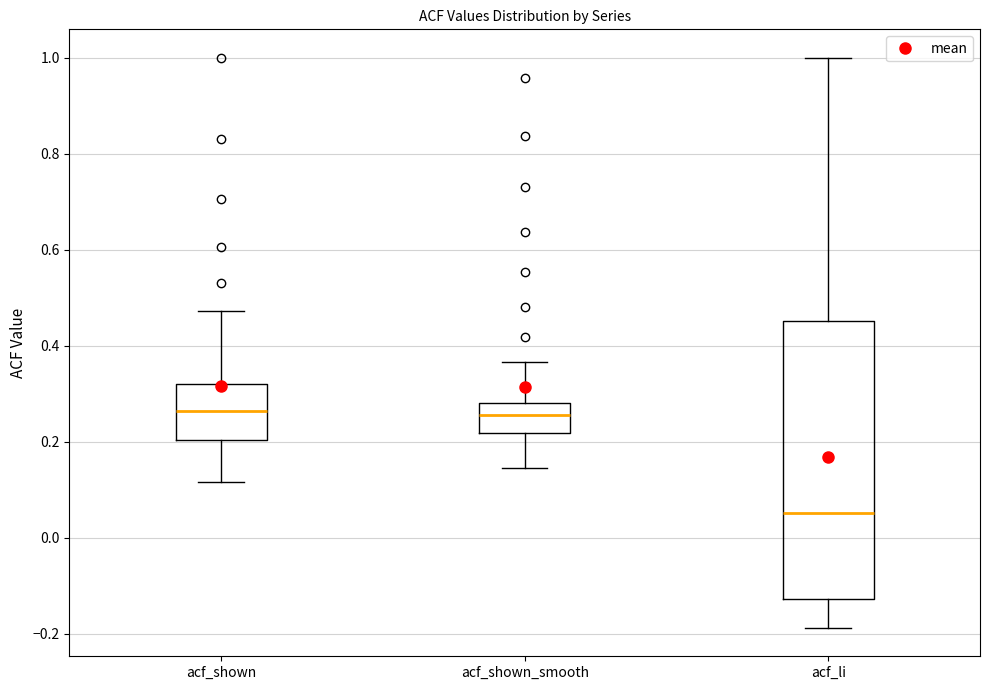

Reading left to right, read every box against the y-axis: the position of its median line, the range the box covers, and the ends of its whiskers. The values are not printed on the chart, so give them approximately, as read against the axis.

acf_shown: median 0.26, box 0.20 to 0.32, whiskers 0.12 to 0.48
acf_shown_smooth: median 0.26, box 0.22 to 0.28, whiskers 0.14 to 0.36
acf_li: median 0.06, box -0.12 to 0.46, whiskers -0.18 to 1.00